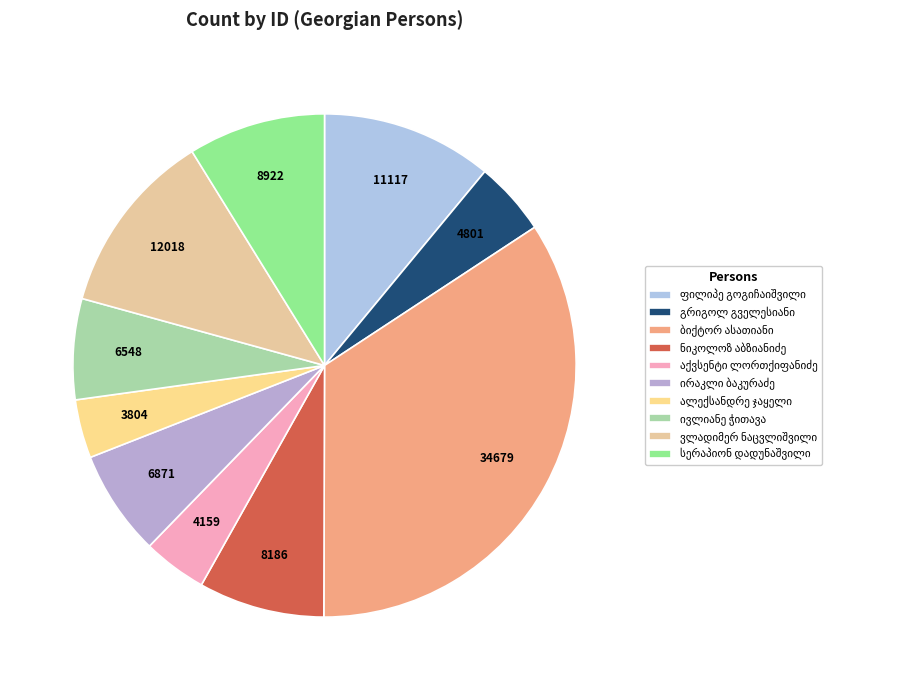

What percentage do სერაპიონ დადუნაშვილი and ივლიანე ჭითავა together represent?

15.3%